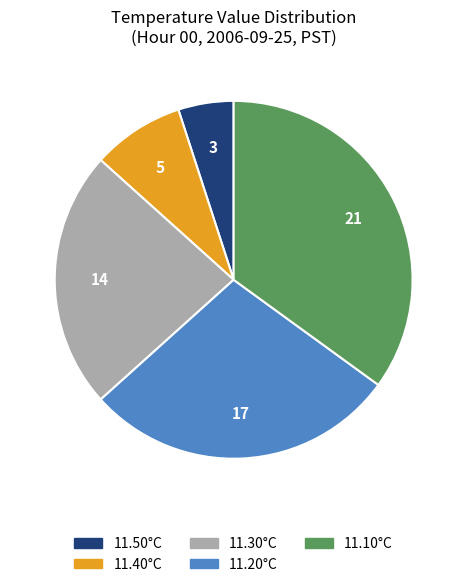

Is there a majority slice in this chart?

No